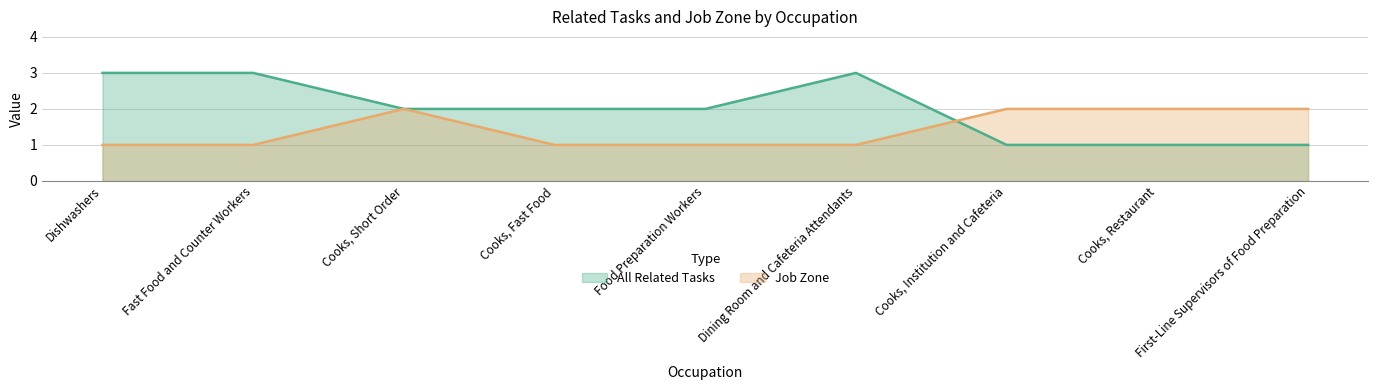

In All Related Tasks, how many points are higher than both neighbors (excluding endpoints)?

1